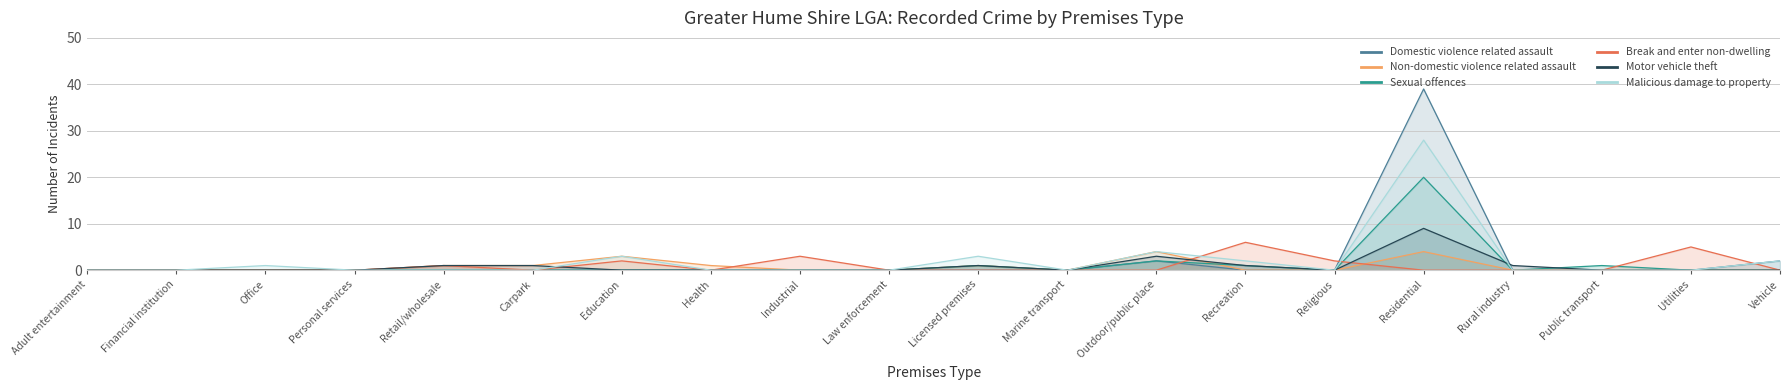

How many values in the Break and enter non-dwelling series exceed 0?

6